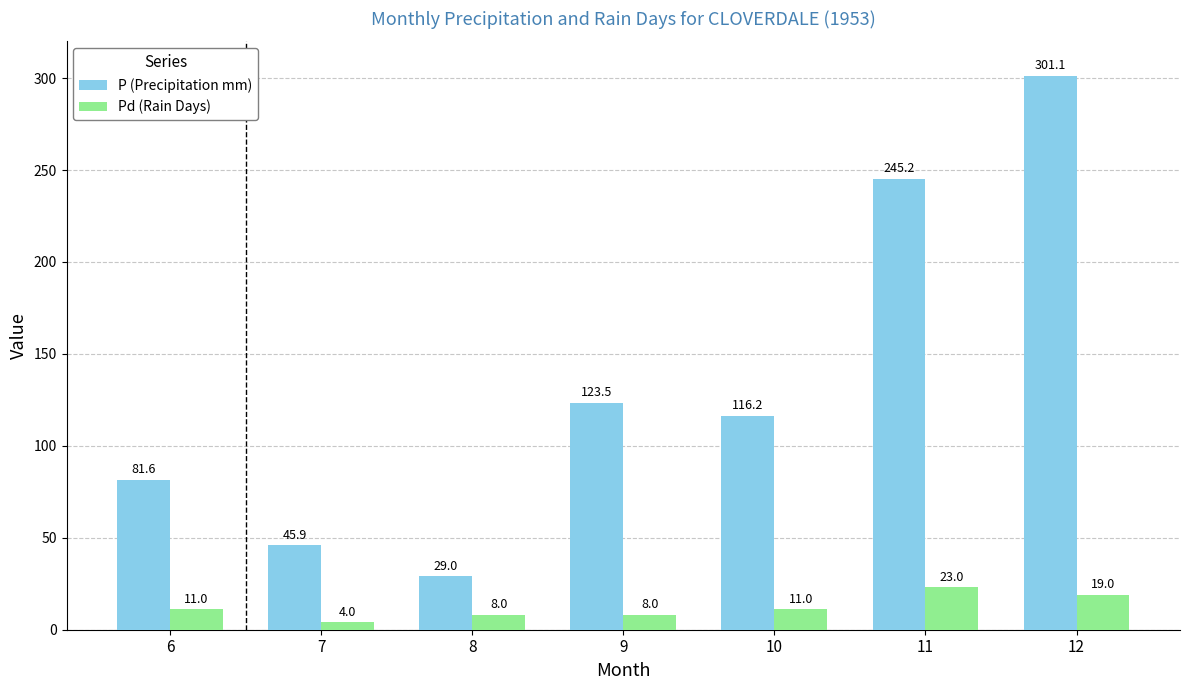

At which category does the chart reach its peak across all series?

12